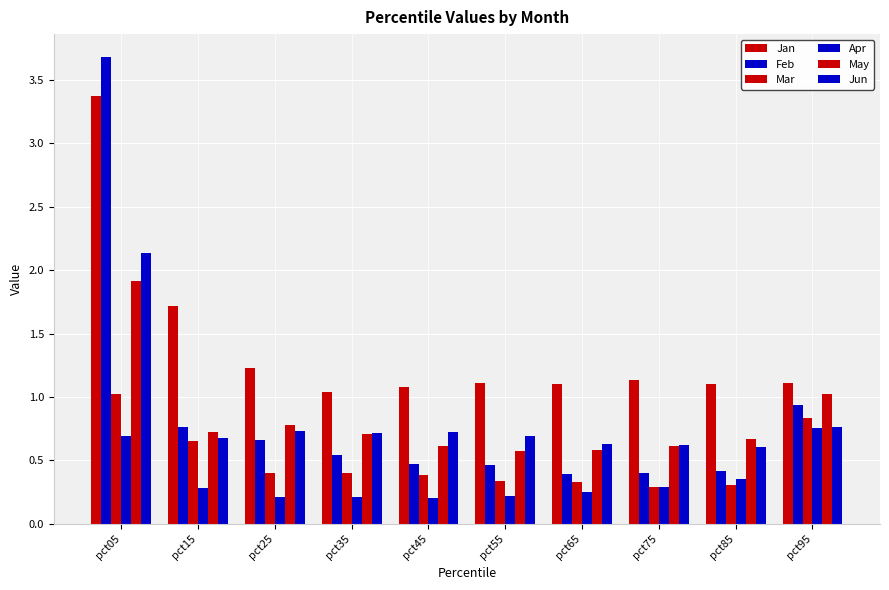

How many bars are there in each group?

6